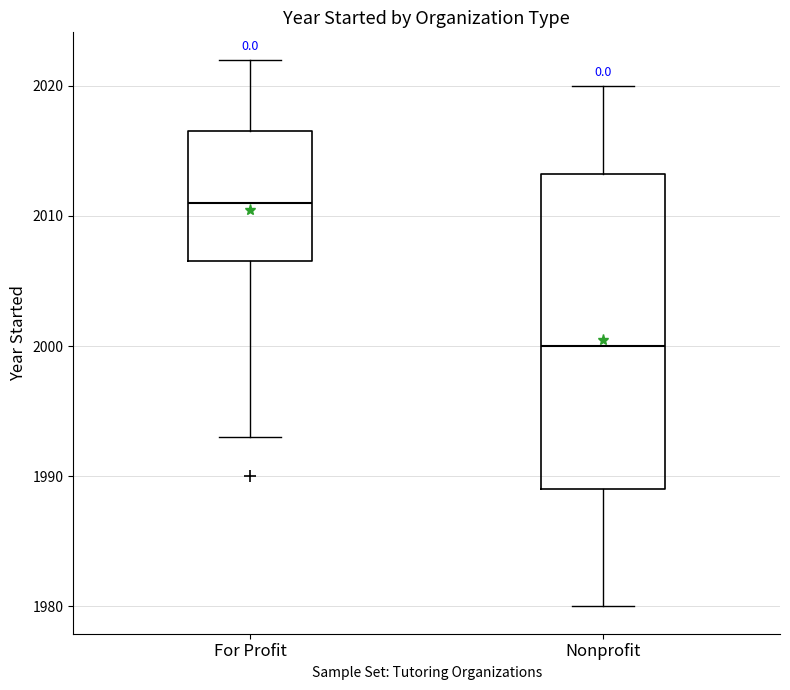

Which box's median line is the lowest?

Nonprofit